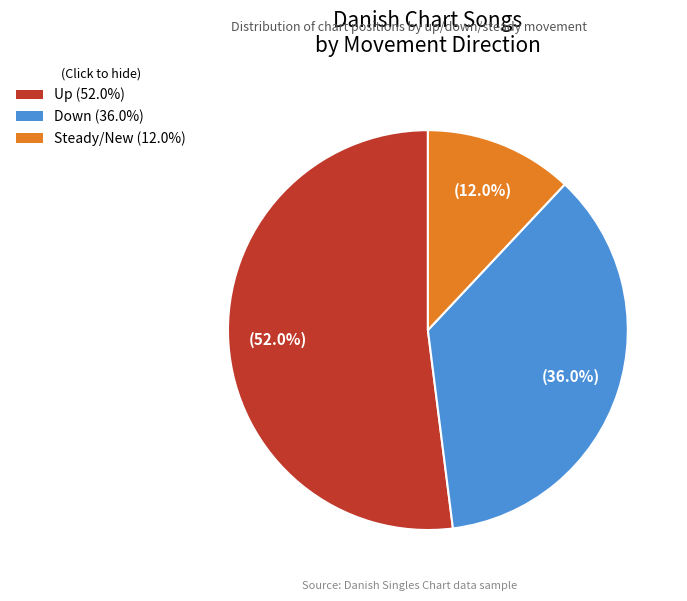

Is there a majority slice in this chart?

Yes